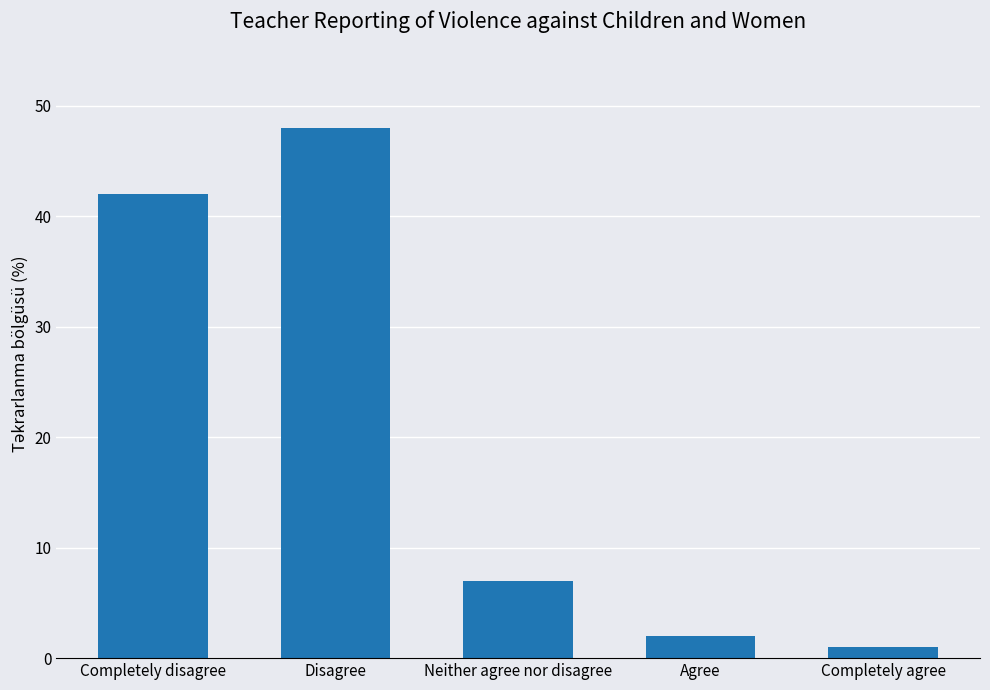

Between Completely disagree and Disagree, which is larger?

Disagree